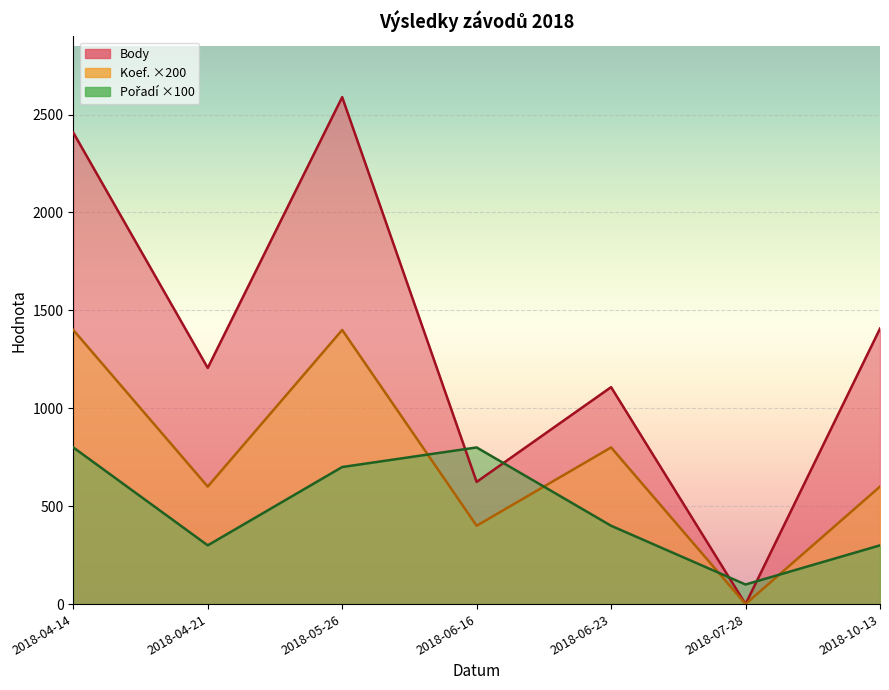

At which label does Pořadí first exceed 400?

2018-04-14